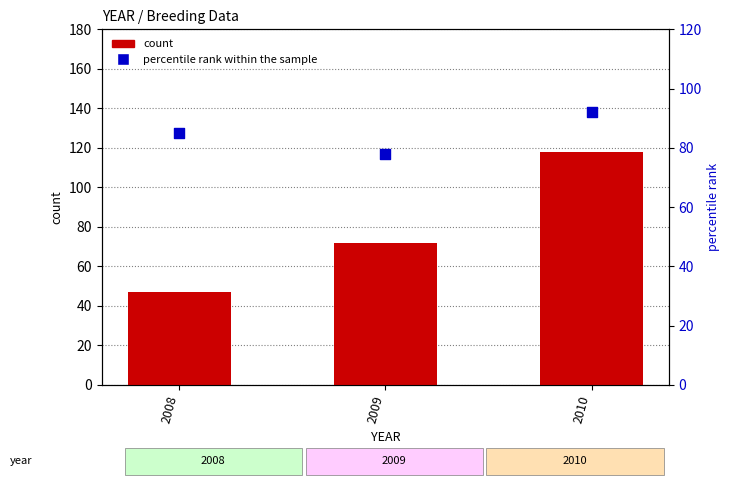

Is the value of count at 2009 greater than the value of percentile rank within the sample at 2008?

No